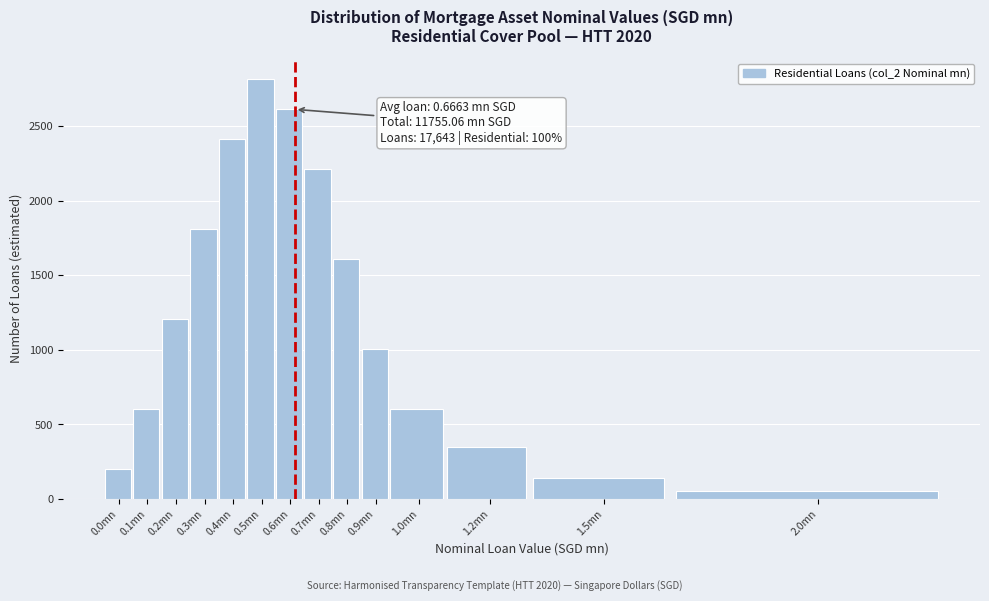

Reading left to right, transcribe all the data shown in this chart.

201	603	1206	1810	2413	2815	2614	2212	1609	1005	603	351	140	53